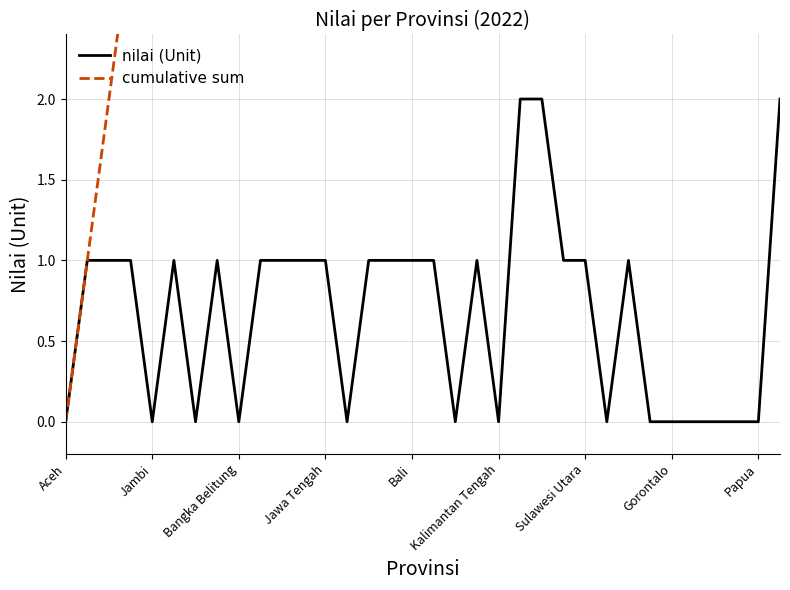

Count the number of data series in this chart.

2